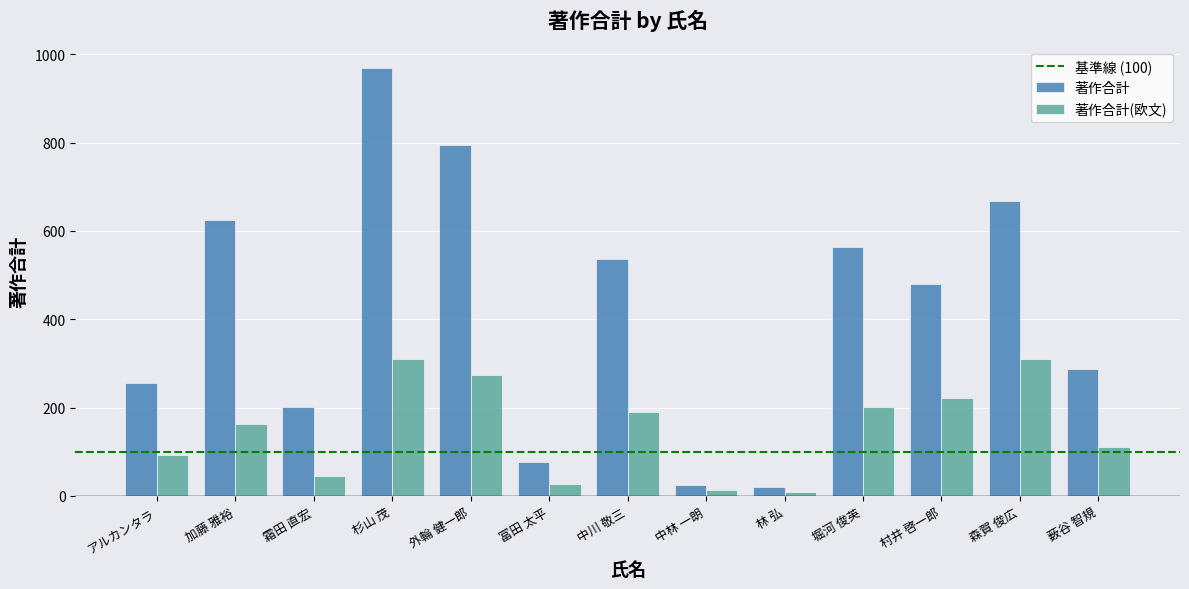

Are the bars grouped side by side (vs. stacked)?

Yes